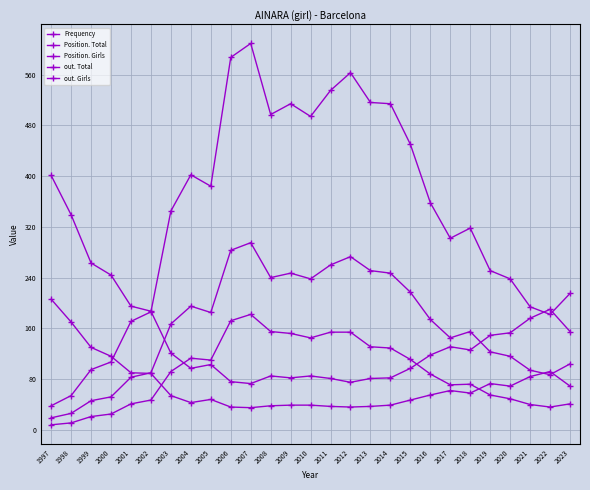

Is this an area chart (filled region under the line)?

No